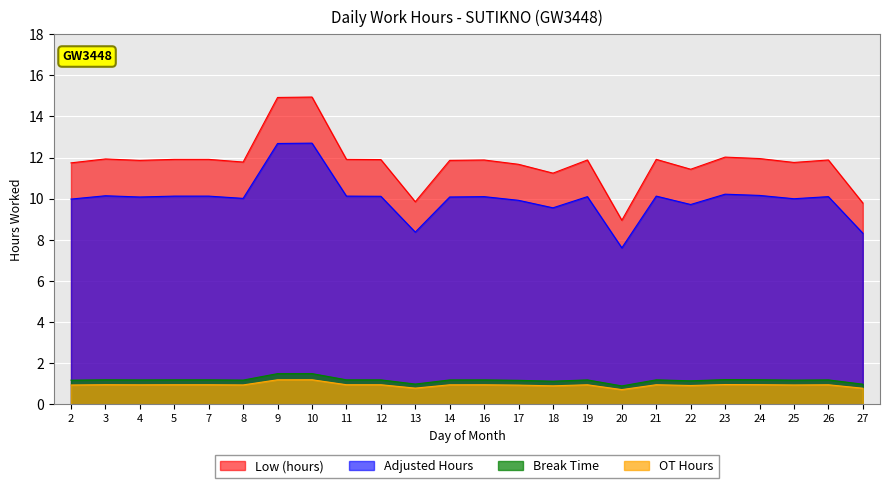

Between 12 and 22, which is larger?

12